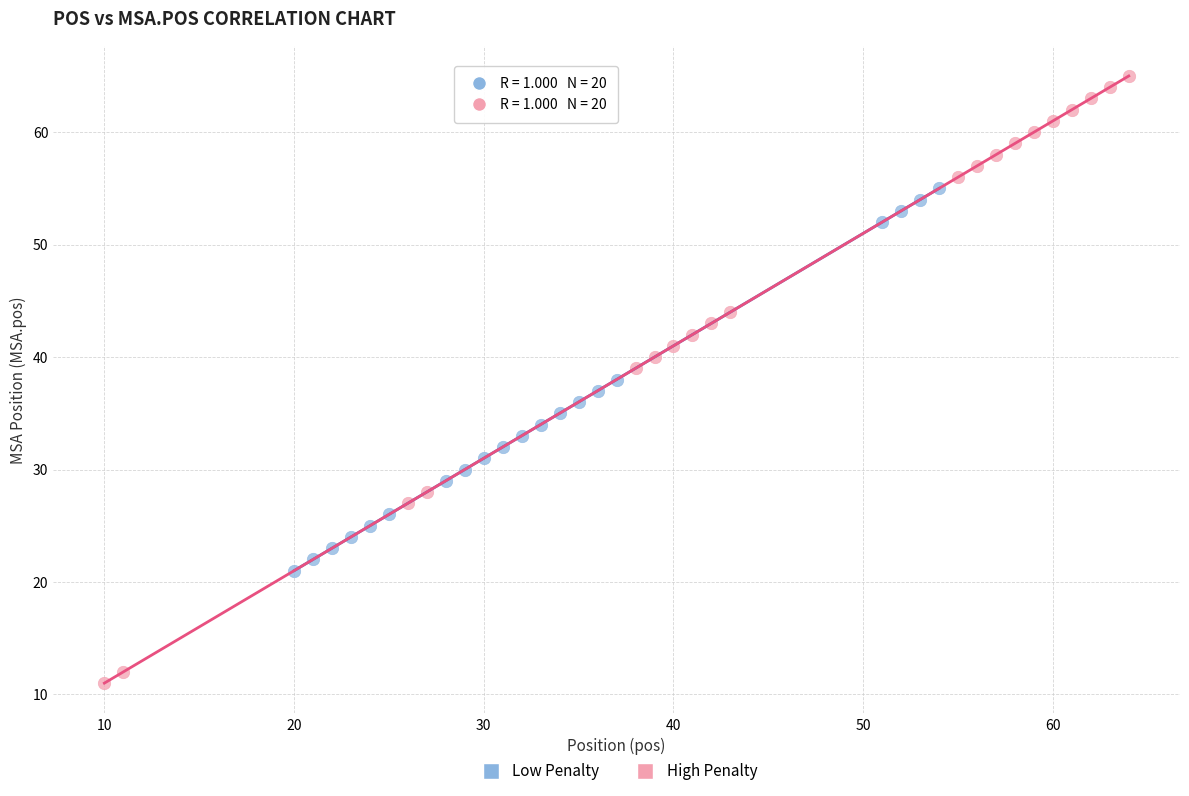

Which series has the largest Y range (max minus min)?

High Penalty